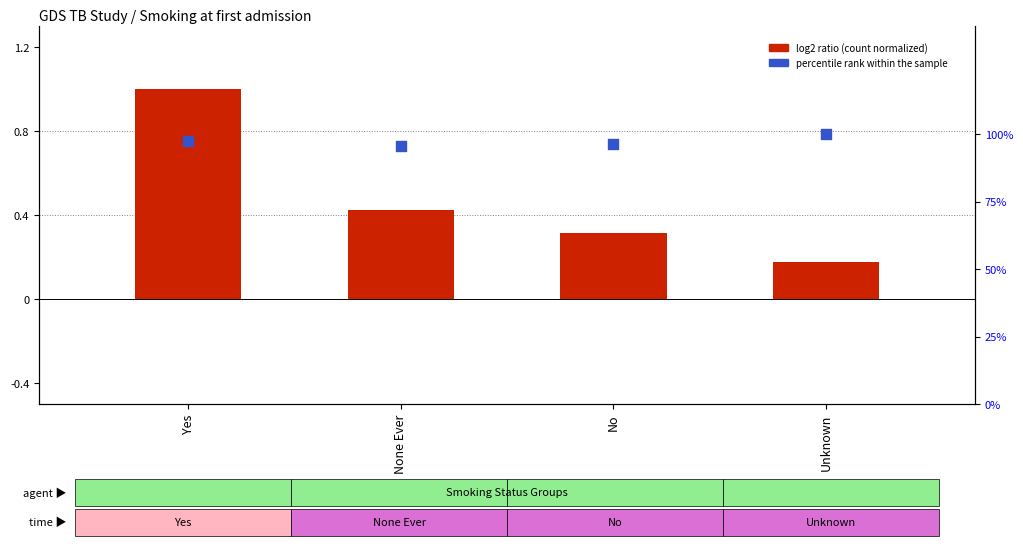

Which series contains the lowest Y value?

log2 ratio